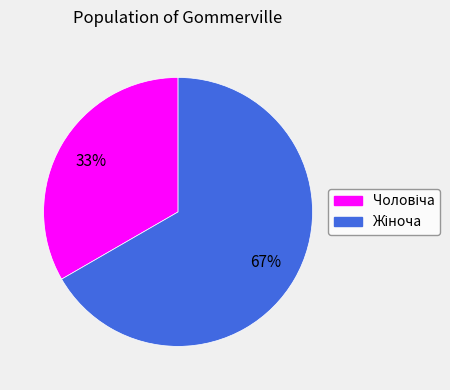

Is there a majority slice in this chart?

Yes